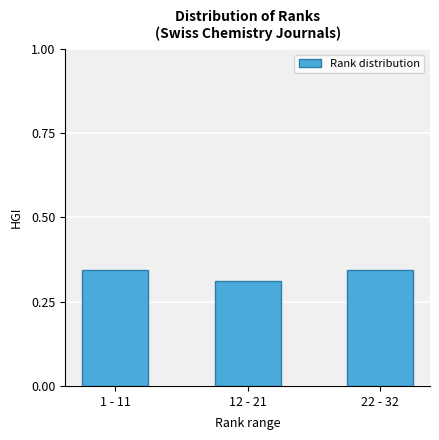

Which has a higher value, 12 - 21 or 1 - 11?

1 - 11